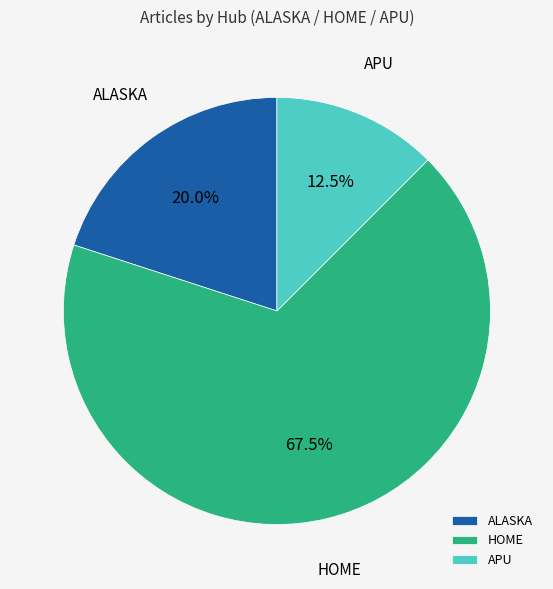

The APU slice represents 1% of the pie. True or false?

False